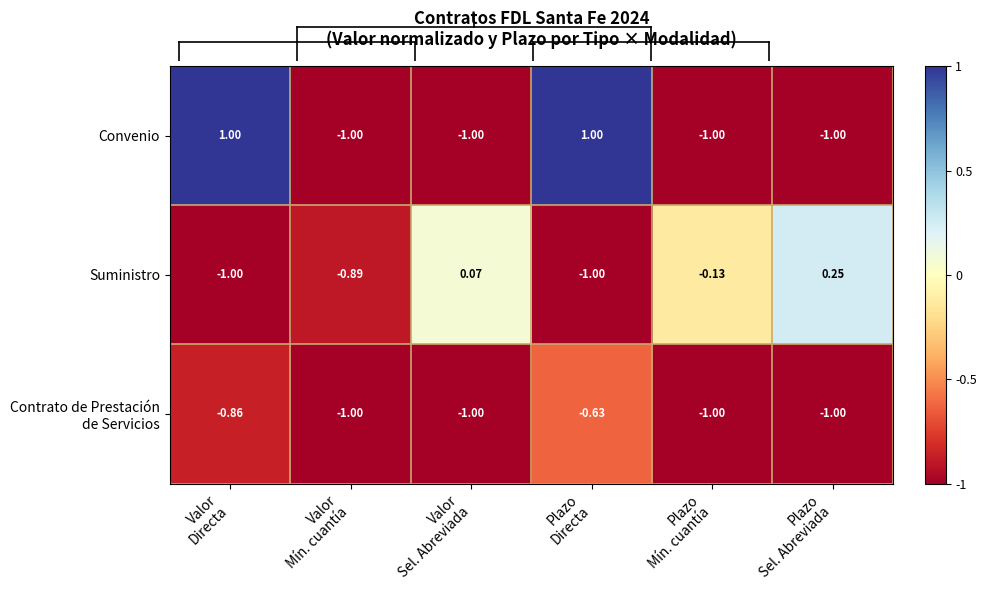

At which category is the sum across all series the highest?

Plazo
Directa